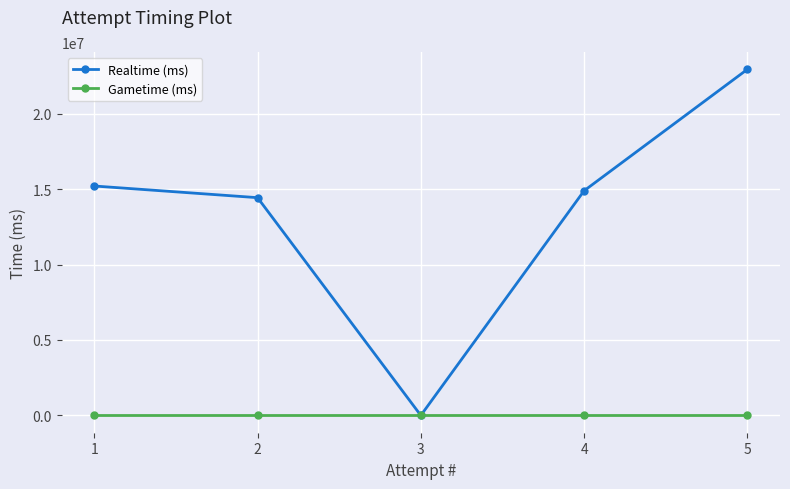

Between 3 and 4, which series saw the biggest shift?

Realtime (ms)